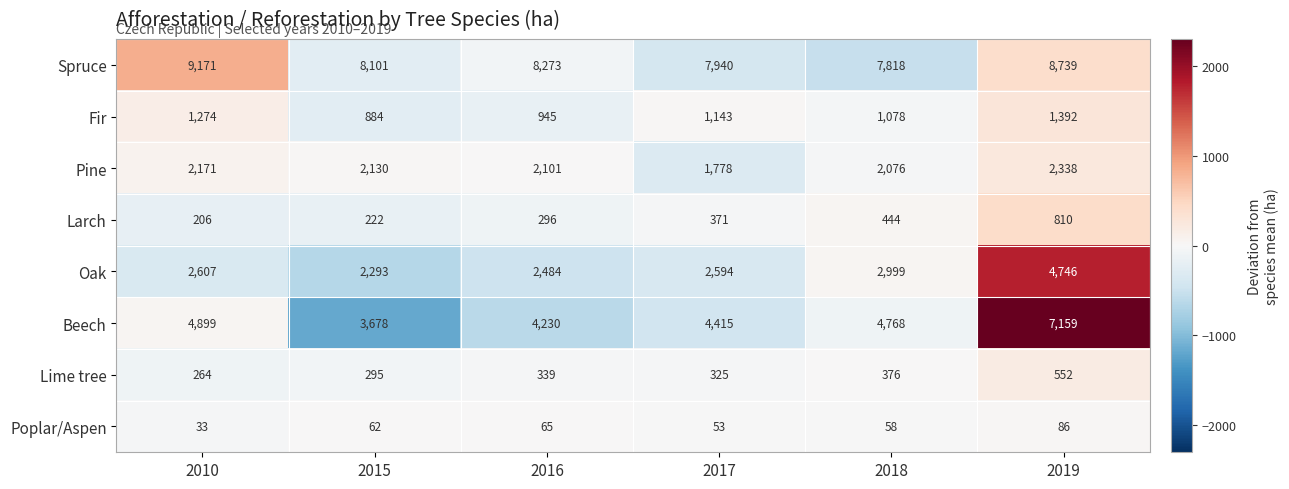

What is the total value across all series at 2019?

25822